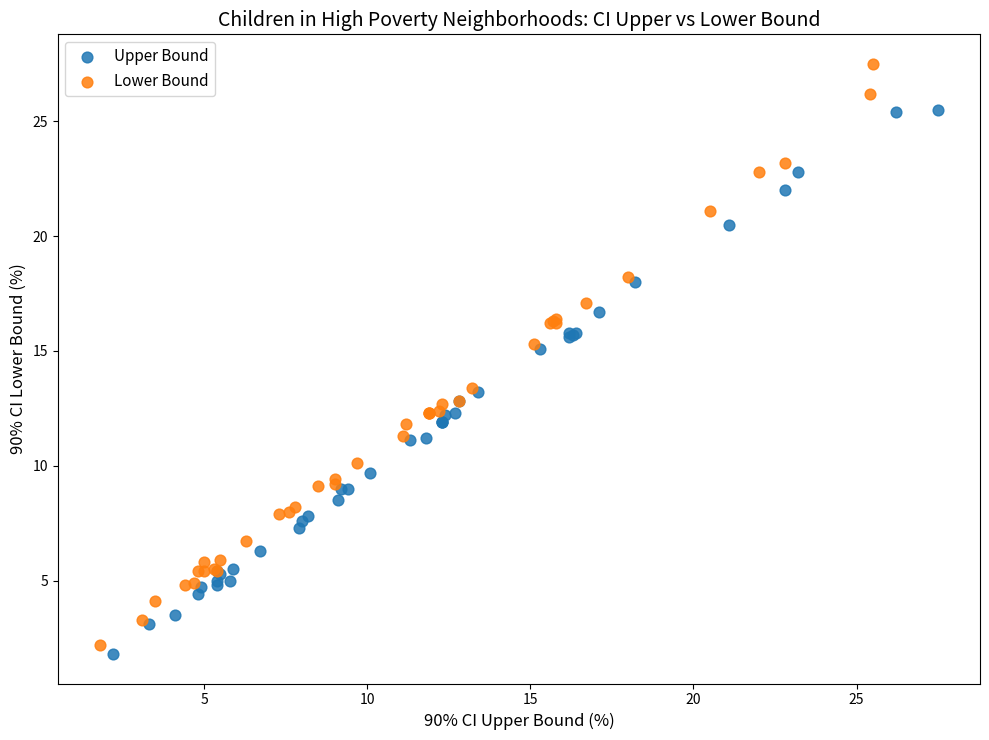

Which series reaches the minimum Y coordinate?

Upper Bound